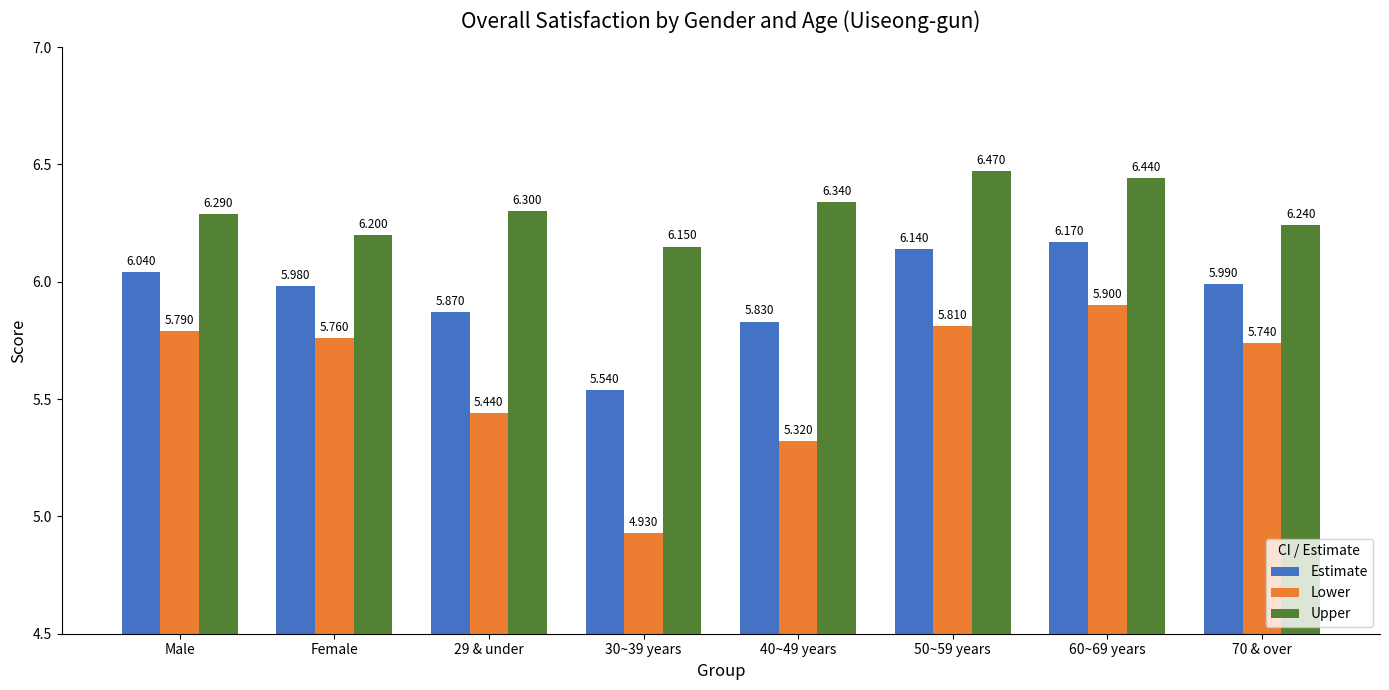

True or false: Estimate has a value of 5.9 at 29 & under.

True